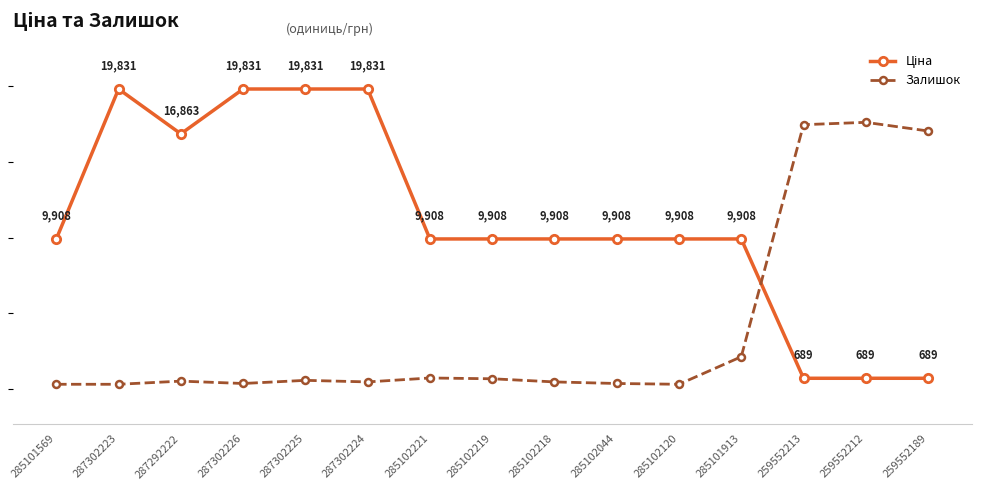

Between 259552212 and 287292222, which is larger?

287292222